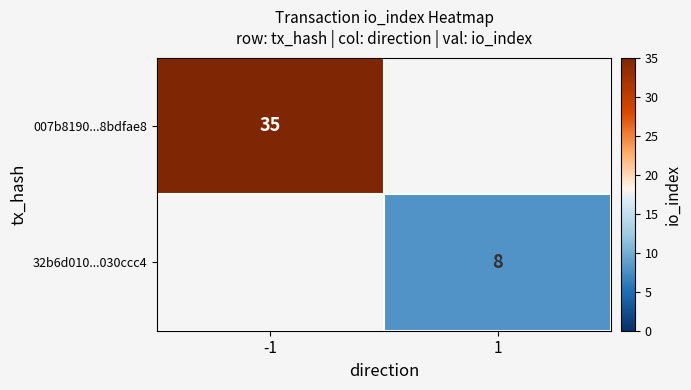

Is it true that 007b8190...8bdfae8 equals 47.2 at -1?

False